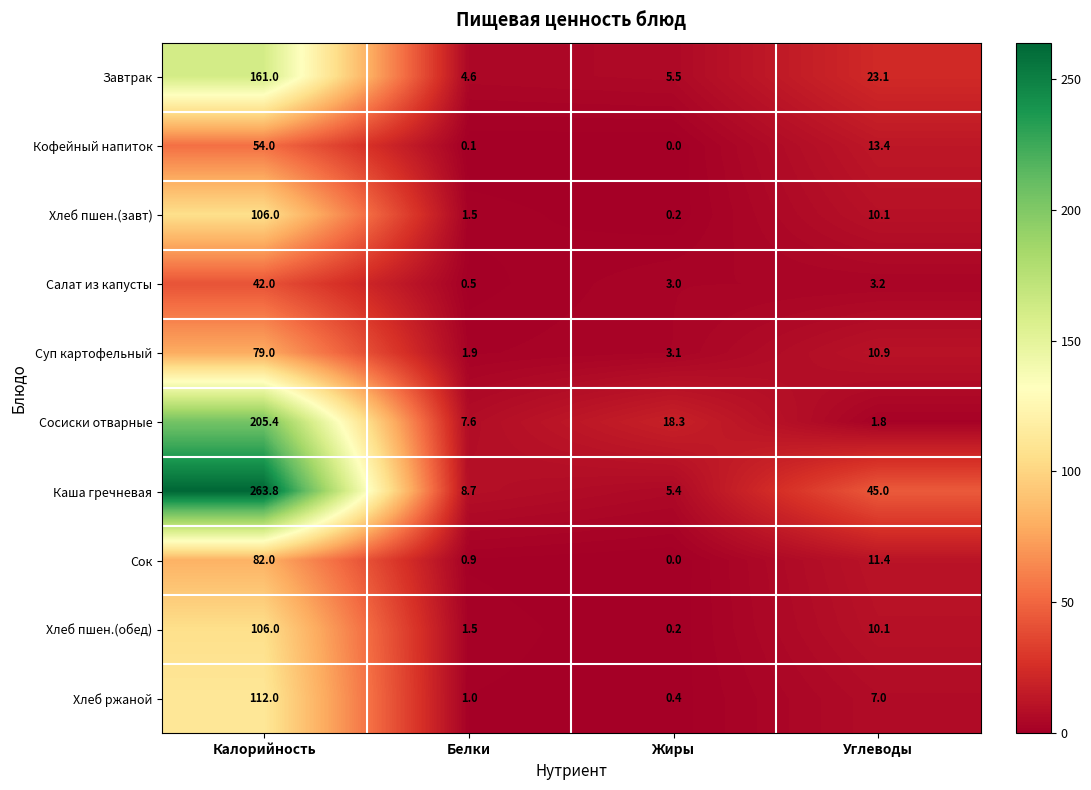

Is the value of Завтрак at Жиры greater than the value of Сосиски отварные at Белки?

No